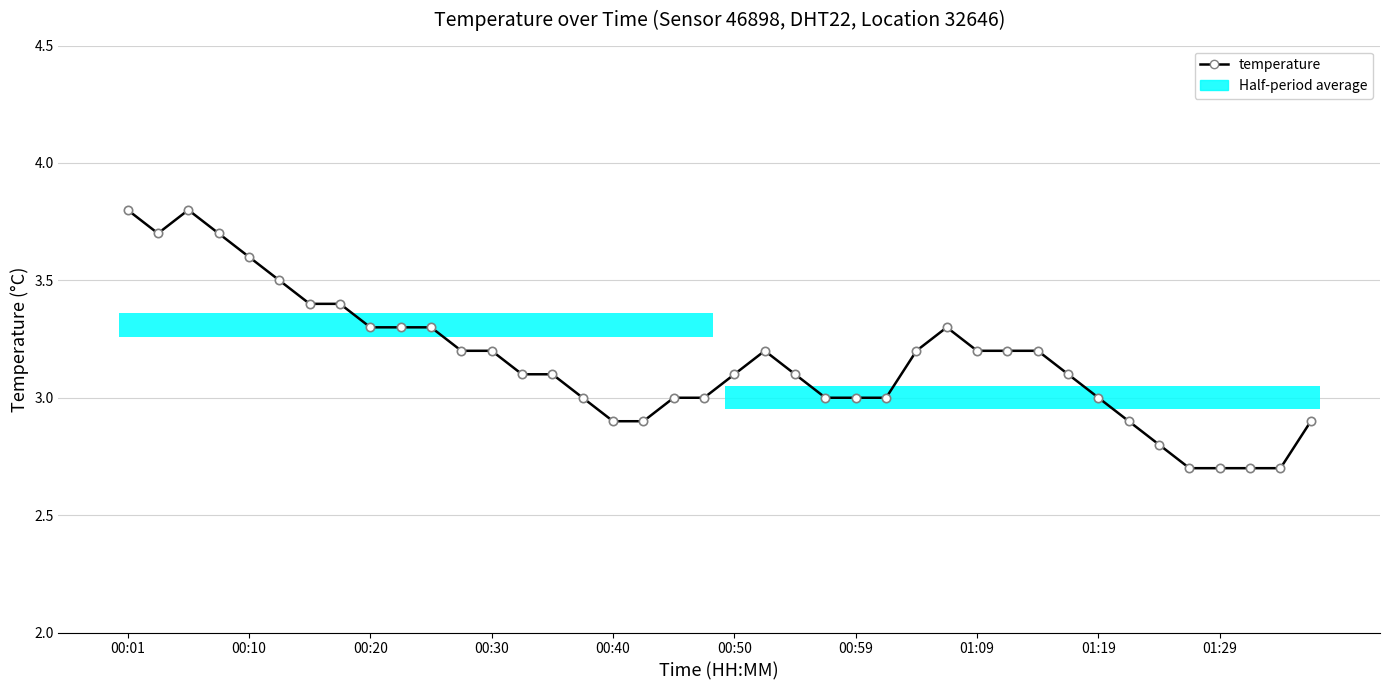

How many data points are less than 3?

9